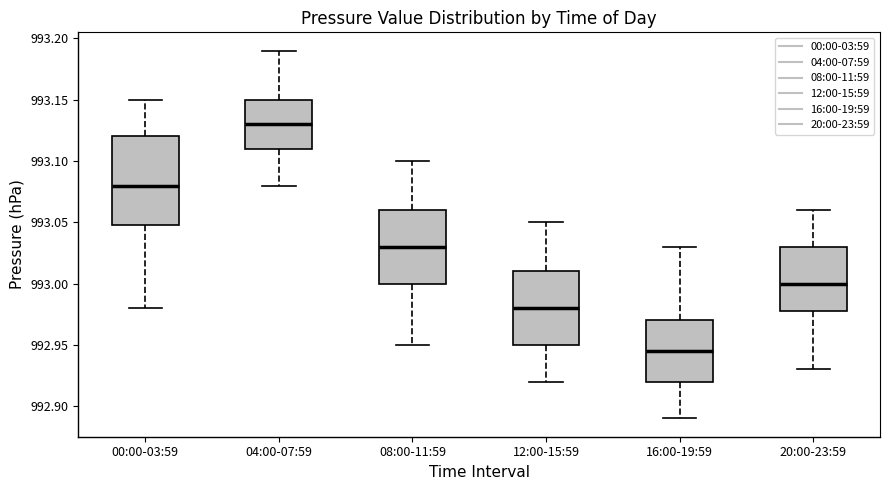

Which box is the tallest, from its lower edge to its upper edge?

00:00-03:59